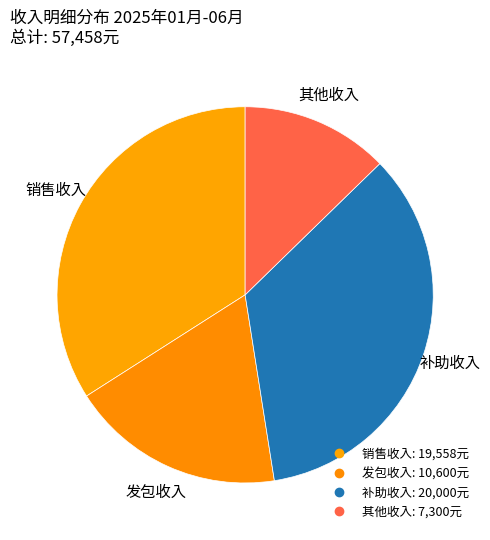

How many segments does this pie chart have?

4